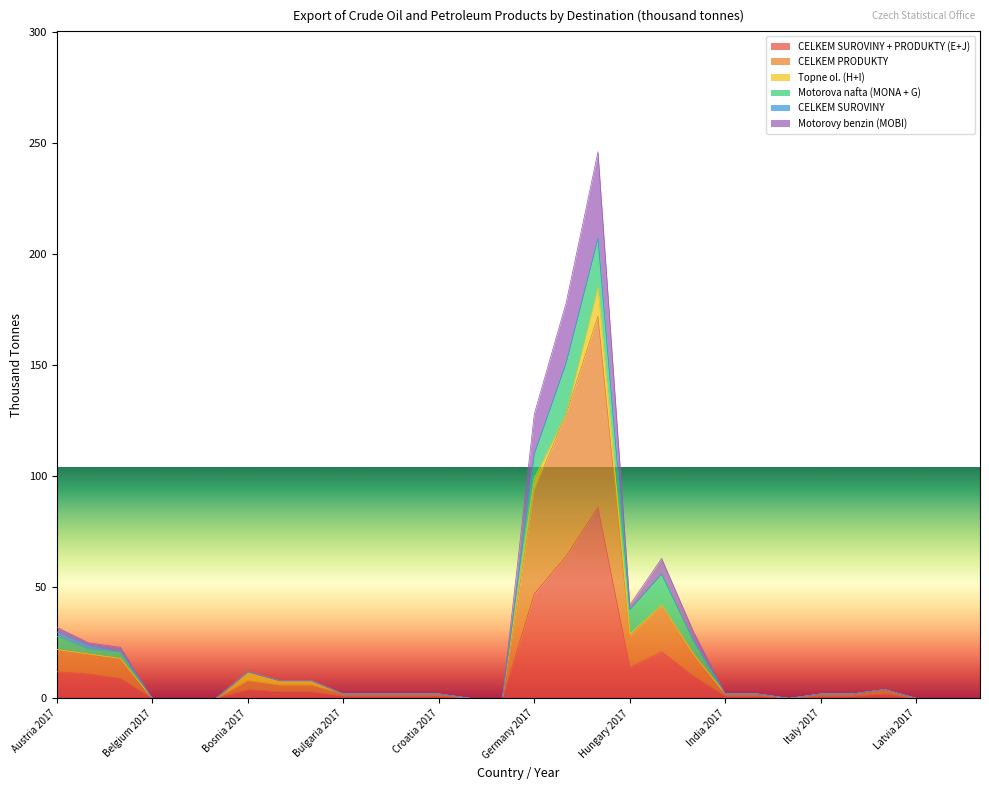

What is the label of the 30th point from the right?

Austria 2017